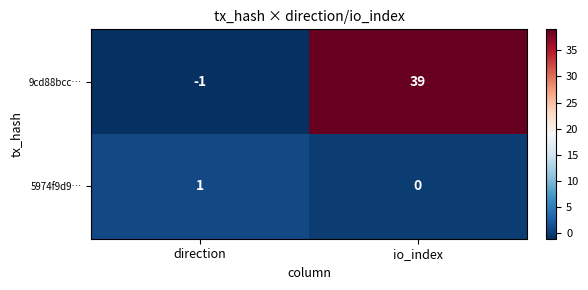

The 9cd88bcc… series shows 39 at io_index. True or false?

True